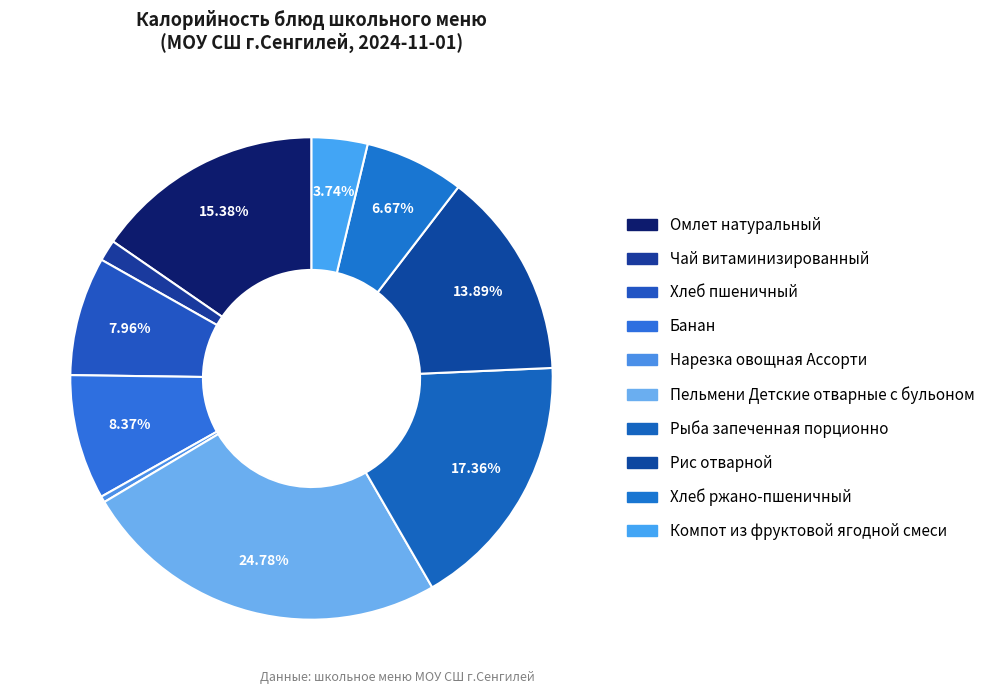

How many slices are in this pie chart?

10